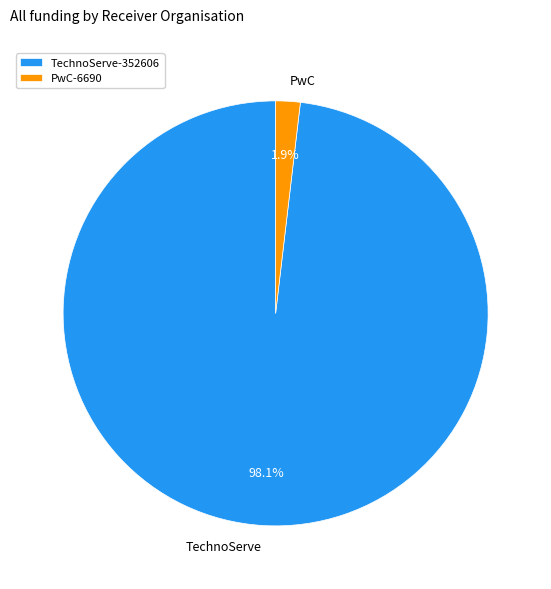

To the nearest percent, what is the combined percentage of PwC and TechnoServe?

100%